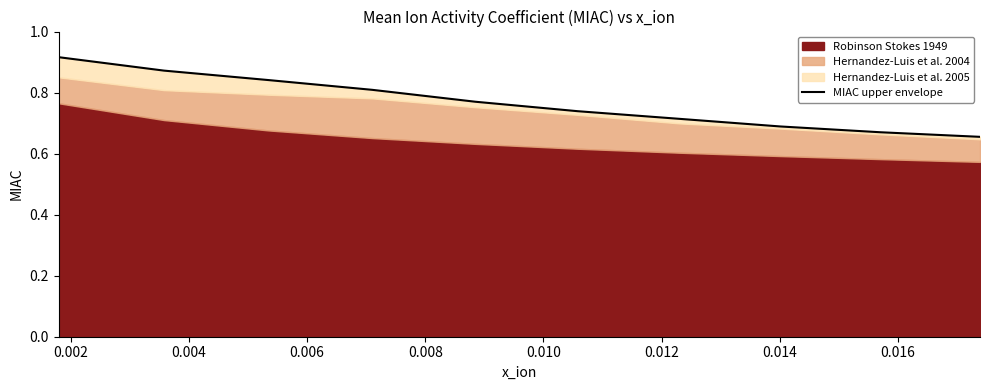

Count the values in the range 0 to 1.

10